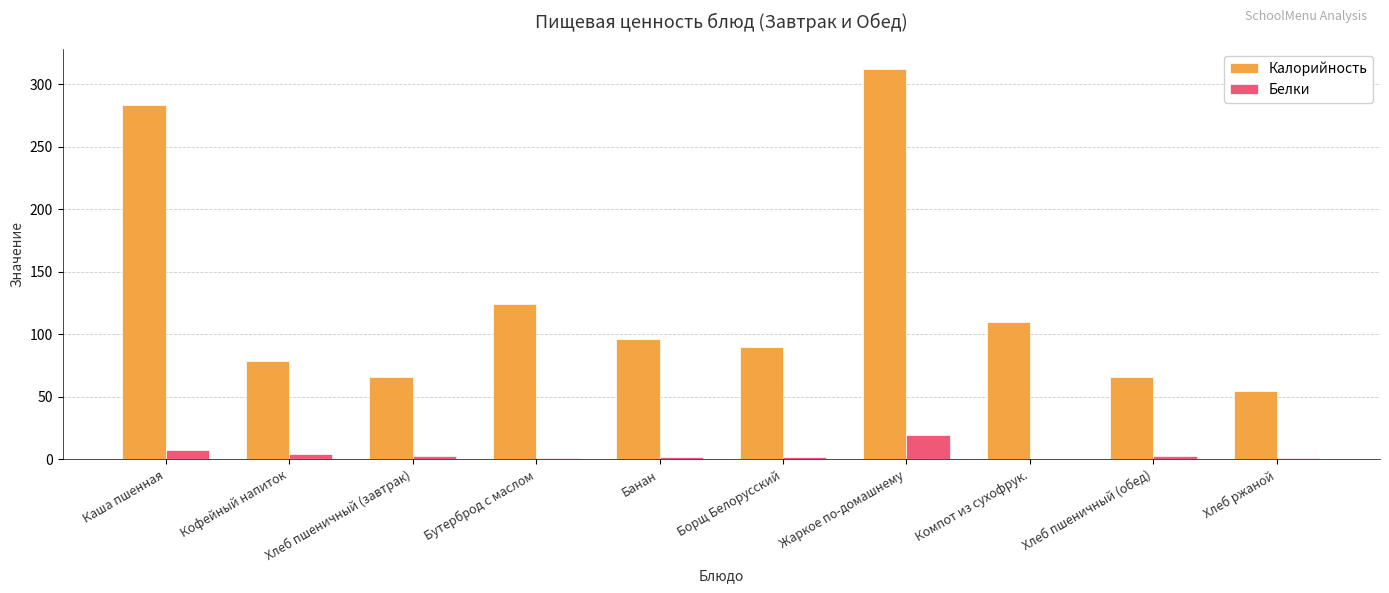

The value of Калорийность at Хлеб пшеничный (завтрак) is 65.9. True or false?

True